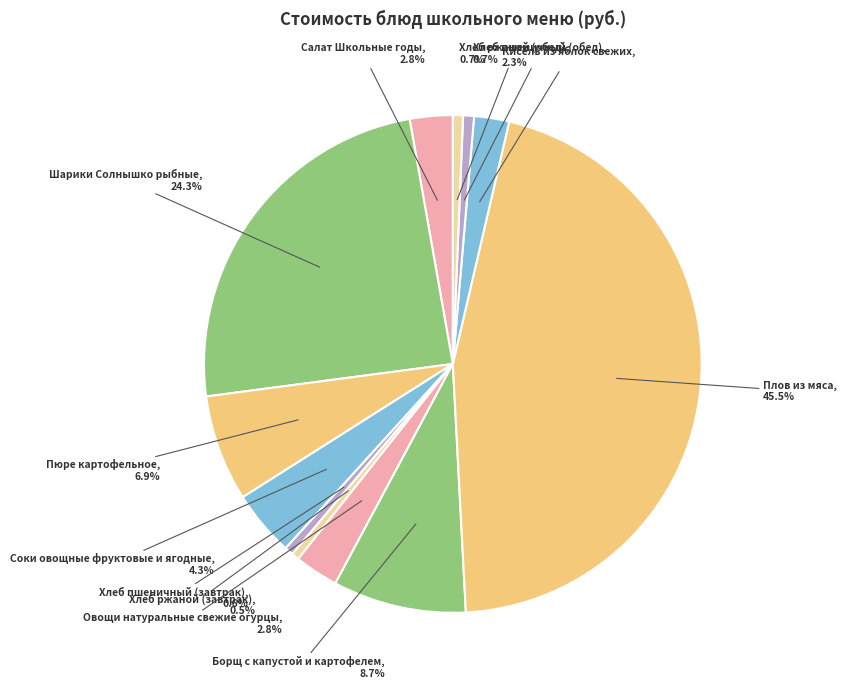

True or false: Кисель из яблок свежих accounts for 2% of the total.

True